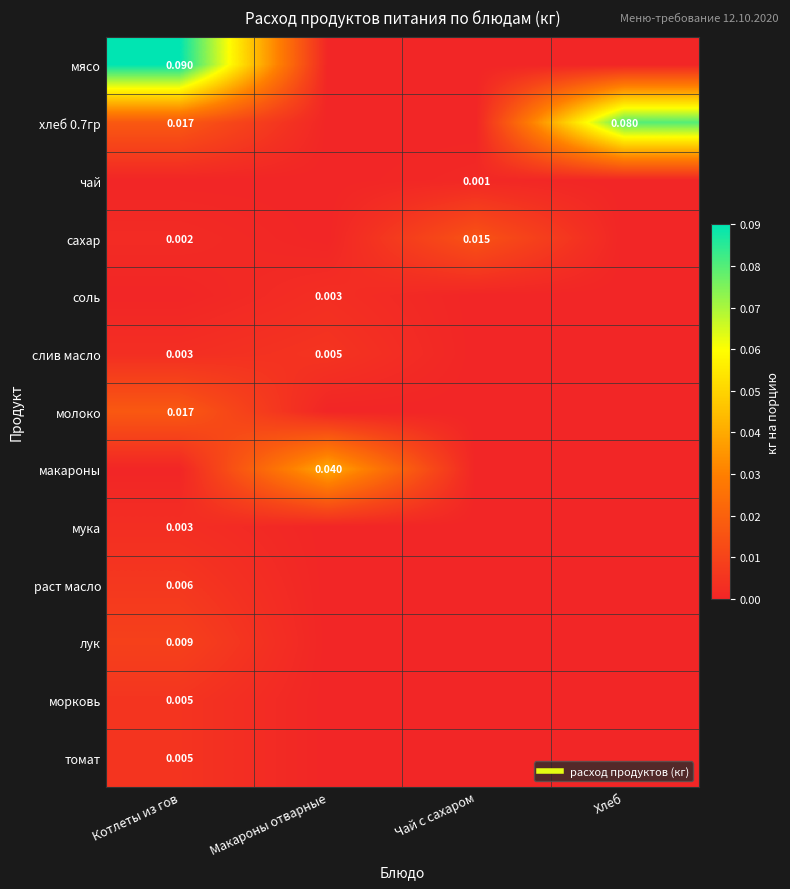

Which label corresponds to the largest value in the chart?

Котлеты из гов